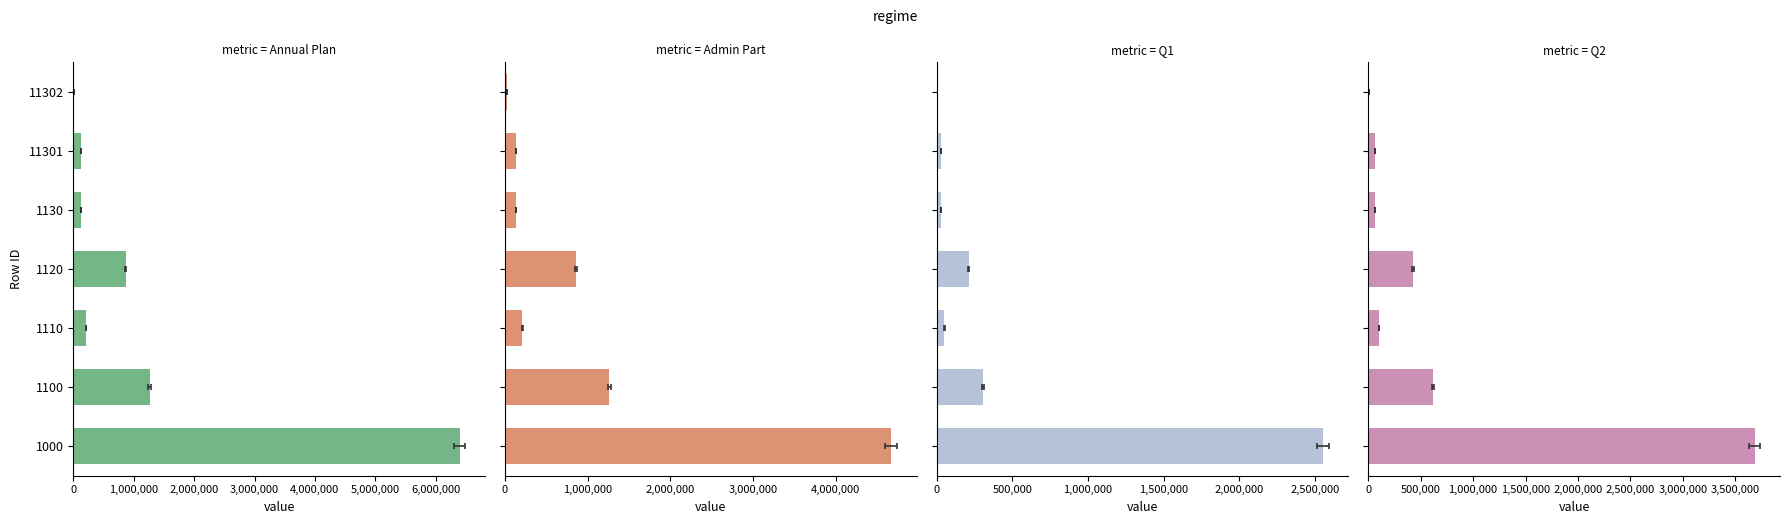

Is it true that col_7 (Q1) equals 52235.2 at 1110?

True